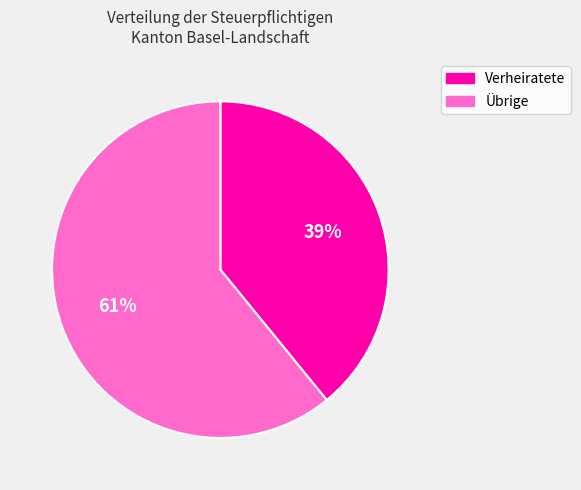

What is the majority slice?

Übrige